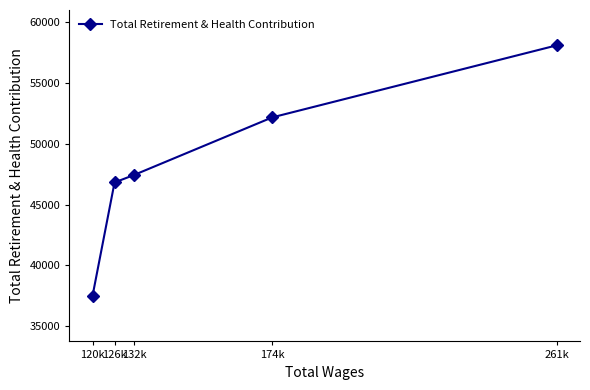

What is the difference between the maximum and minimum values?

20594